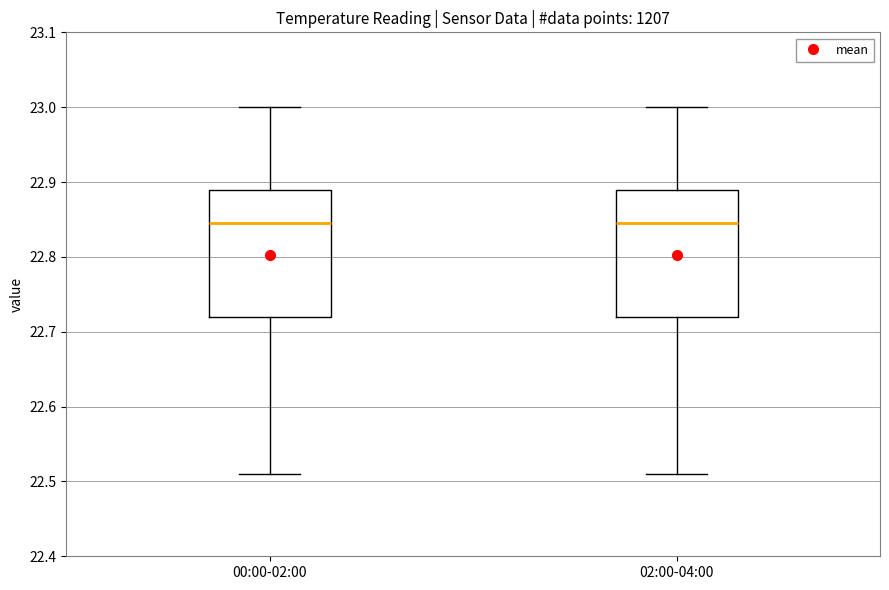

Reading left to right, transcribe this box plot: for each box, give where its median line is, the range the box spans, and where its two whiskers end, as read against the y-axis. The values are not printed on the chart, so give them approximately, as read against the axis.

00:00-02:00: median 22.85, box 22.72 to 22.89, whiskers 22.51 to 23.00
02:00-04:00: median 22.85, box 22.72 to 22.89, whiskers 22.51 to 23.00